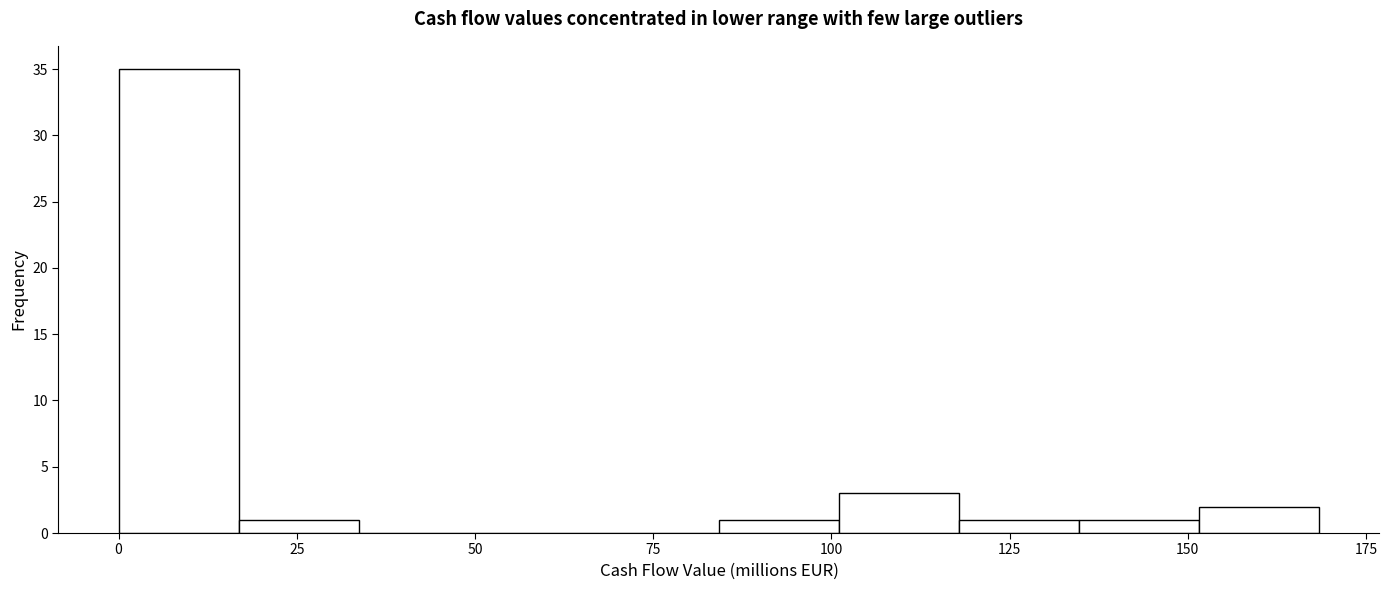

Read against the x-axis, roughly where is the centre of the tallest bar?

10